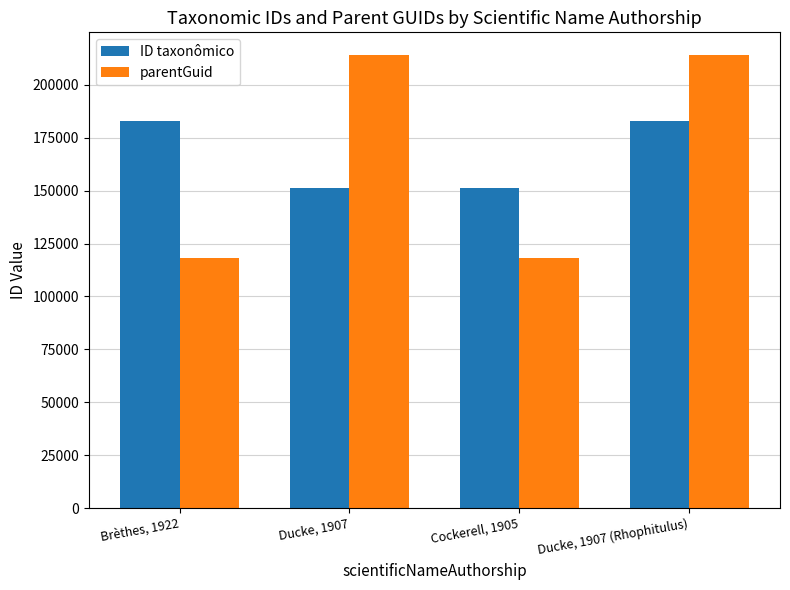

What is the highest value of the ID taxonômico series?

182771